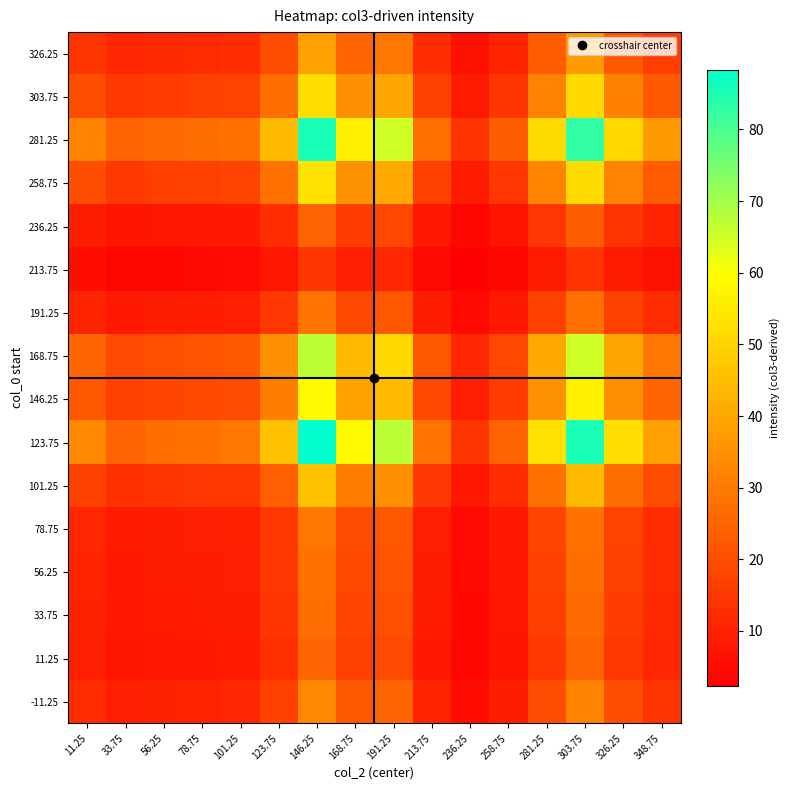

Between 303.75 and 168.75, which is larger?

303.75